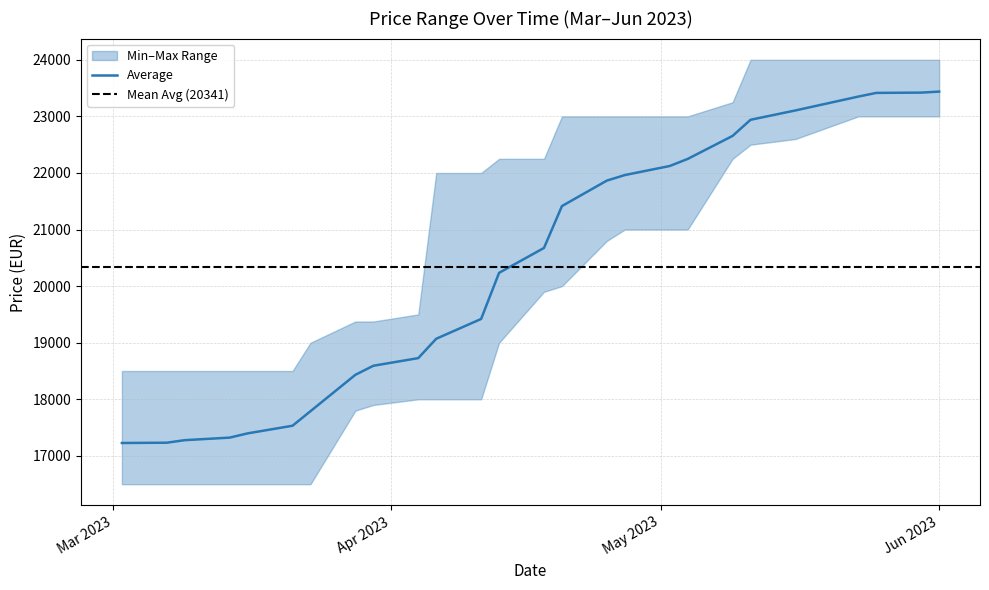

At how many categories does at least one series exceed 21299?

16